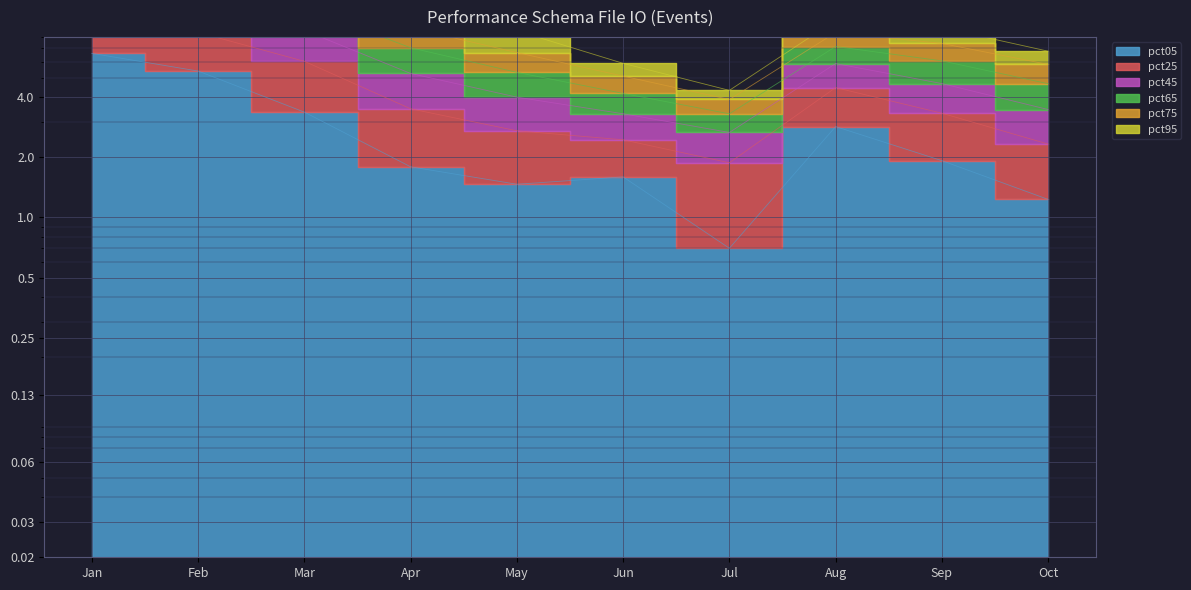

What is the spread (max minus min) of values at May?

7.1